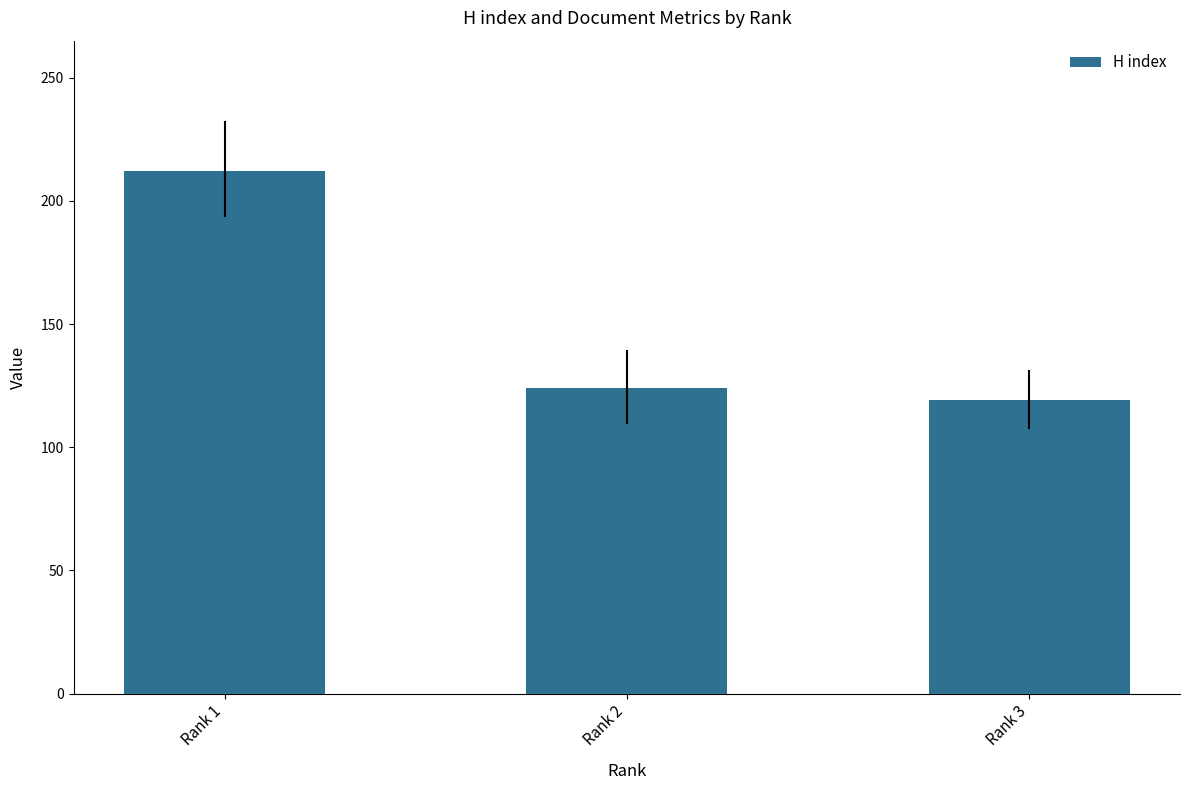

What is the difference between the values at Rank 3 and Rank 1?

93